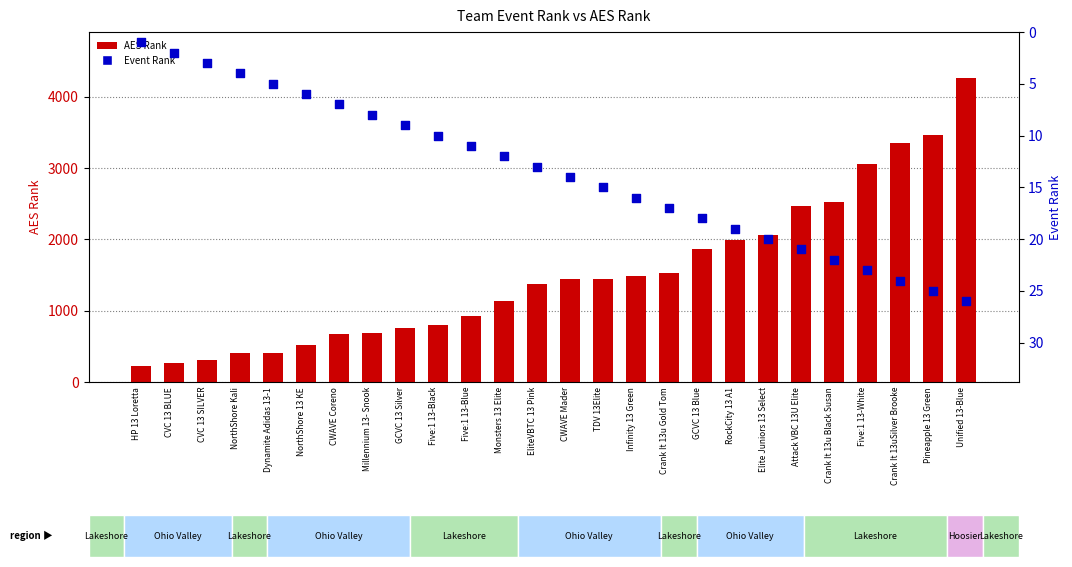

Which series has the largest total across all categories?

AES Rank